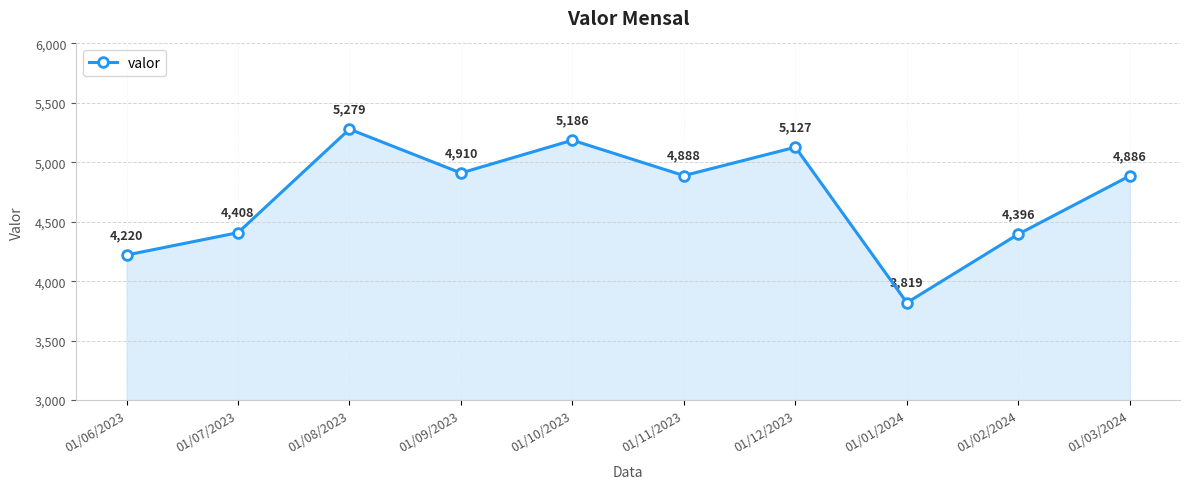

The value at 01/08/2023 is 7308. True or false?

False